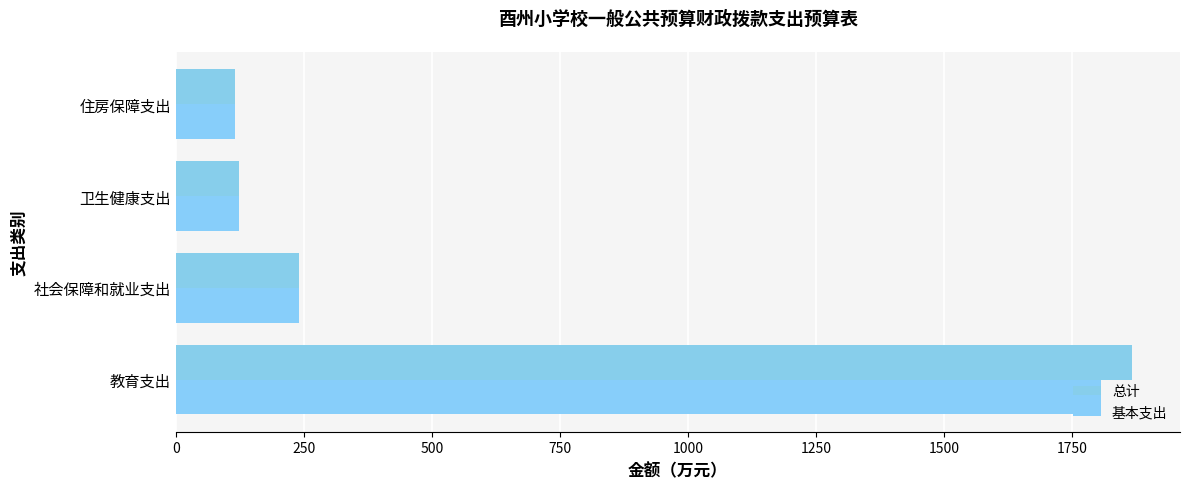

How many categories are shown in the chart?

4